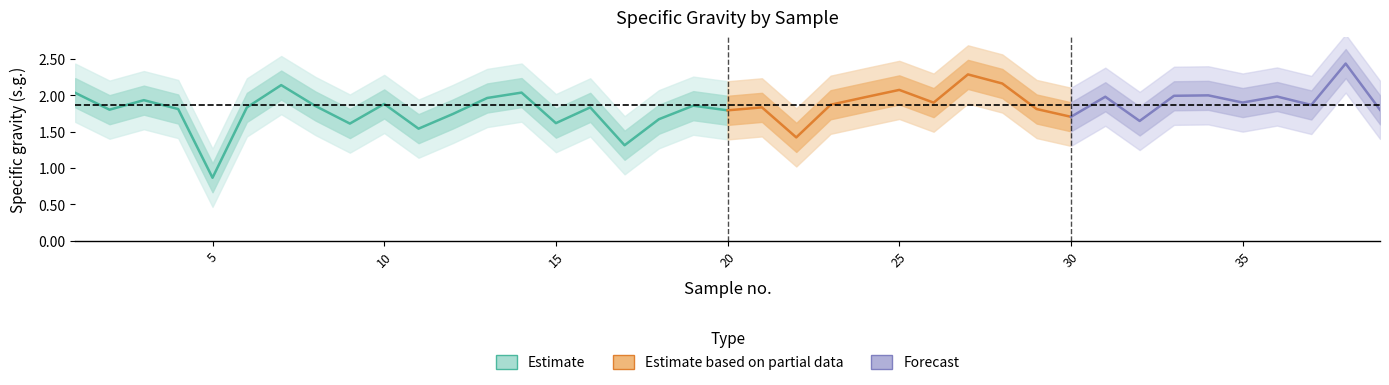

At which label does sg_upper1 reach its peak?

38